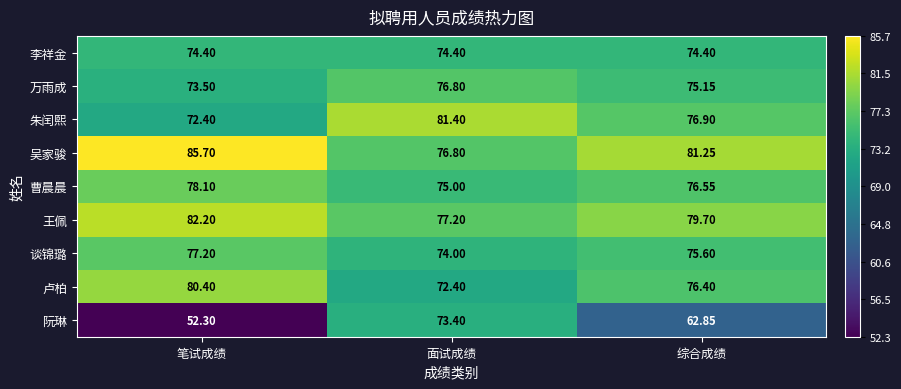

Which series has the largest range (max minus min)?

阮琳